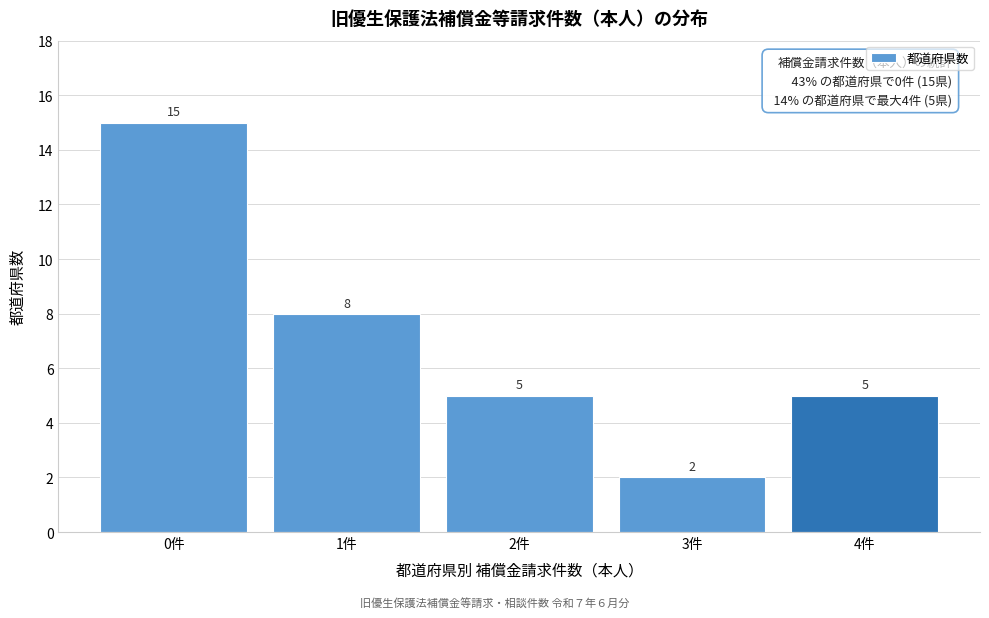

Reading left to right, what are all the values shown in this chart?

15	8	5	2	5